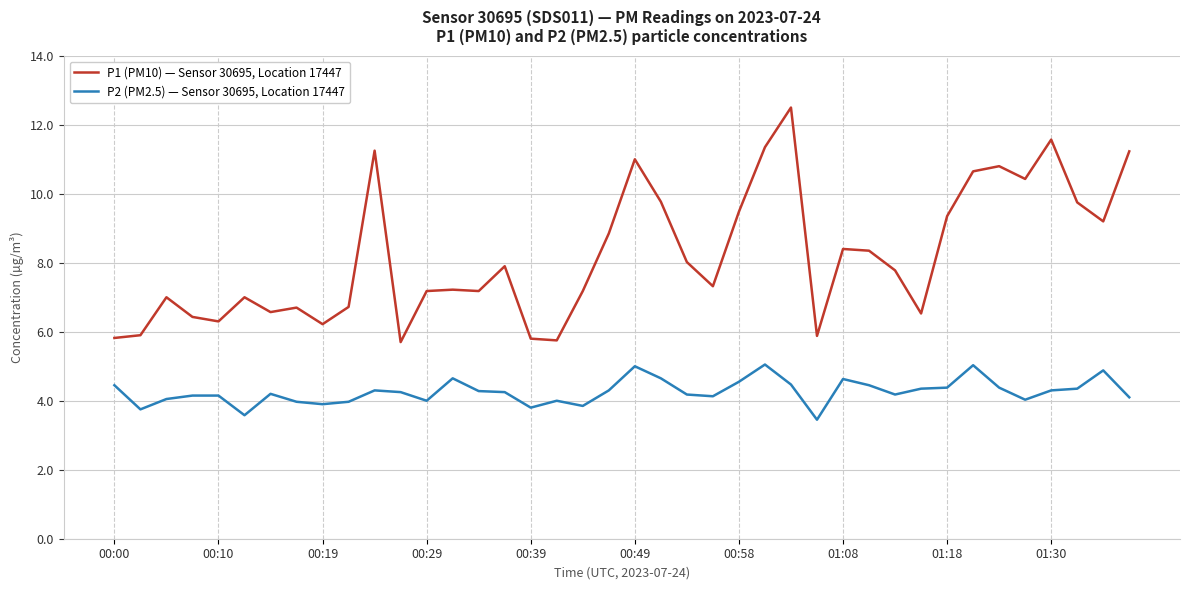

How many categories are shown in the chart?

40